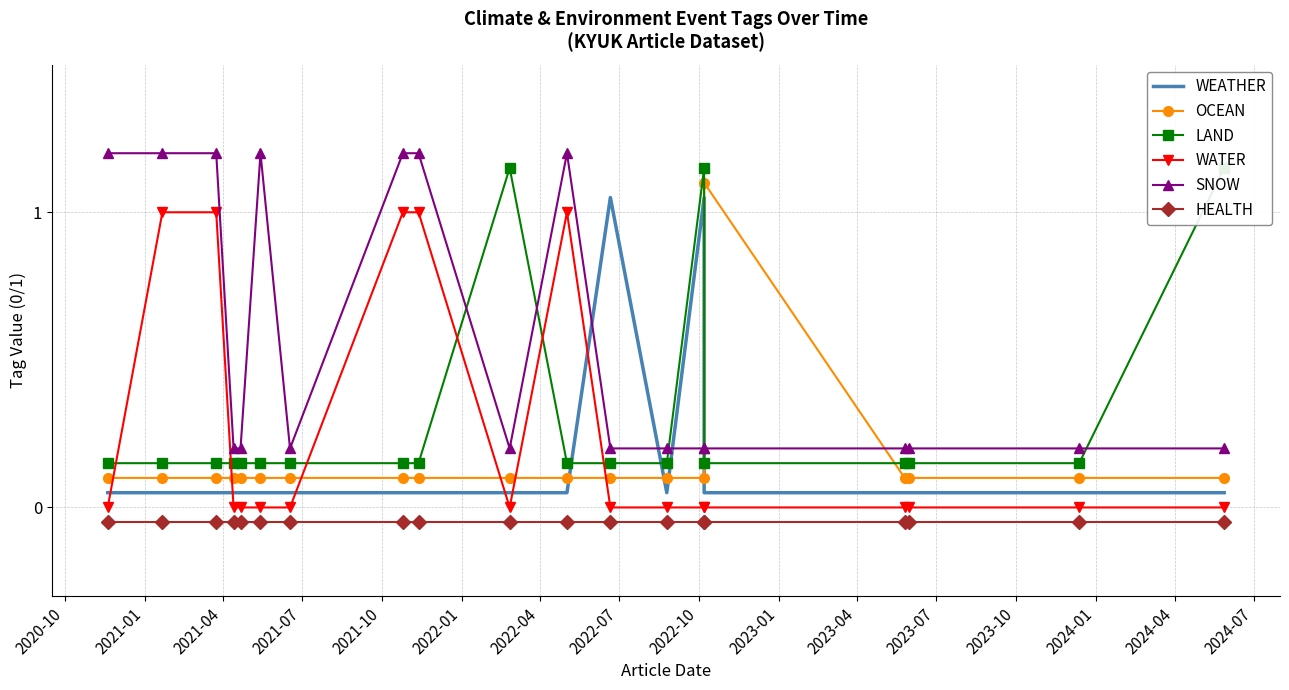

Which series ends up on top after the final intersection of WATER and LAND?

LAND